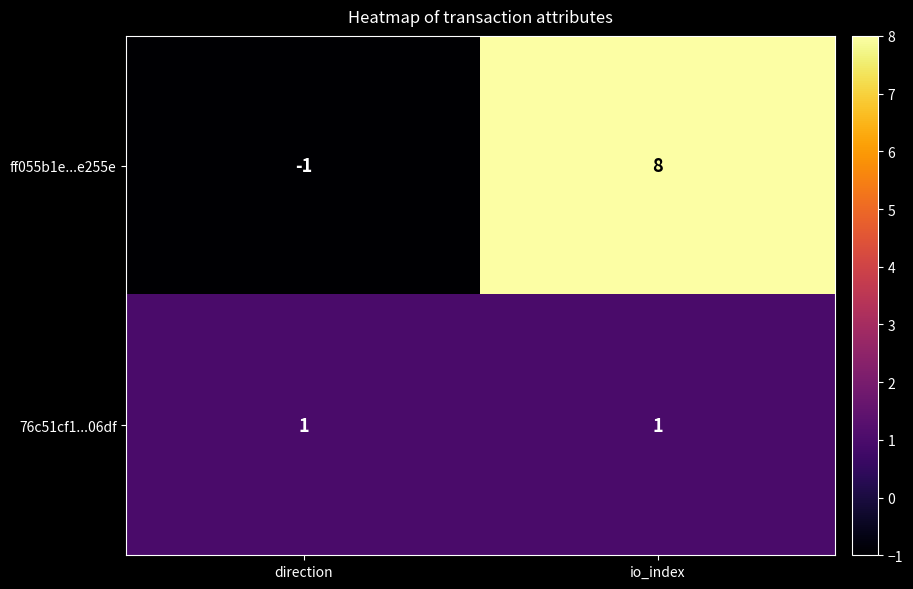

What is the total value across all series at io_index?

9